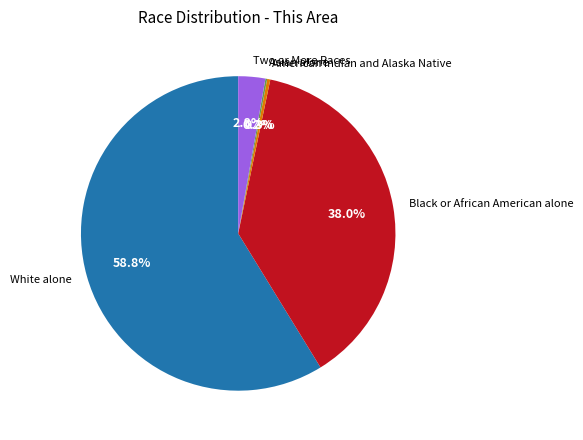

Do White alone and American Indian and Alaska Native together represent more than half of the pie?

Yes